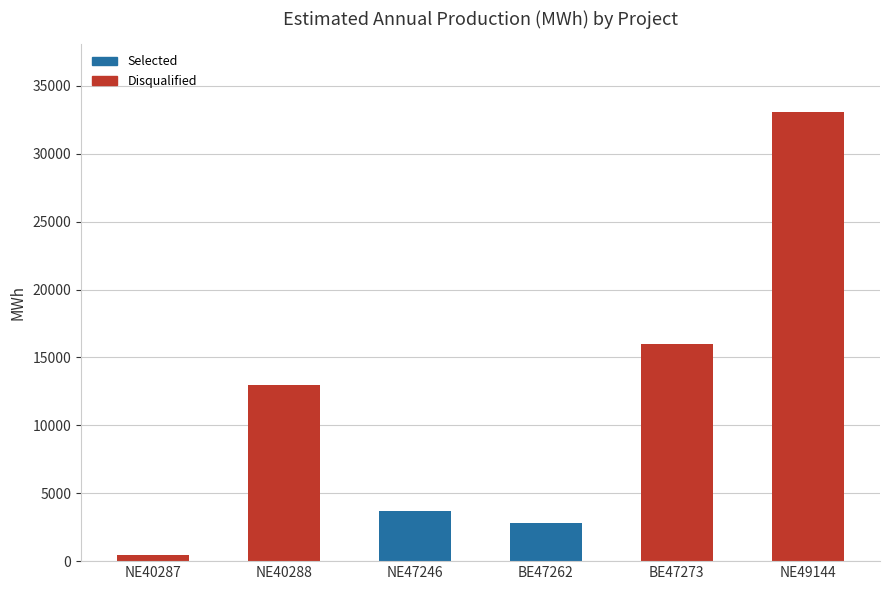

What is the change in value from NE40288 to NE47246?

-9257.8